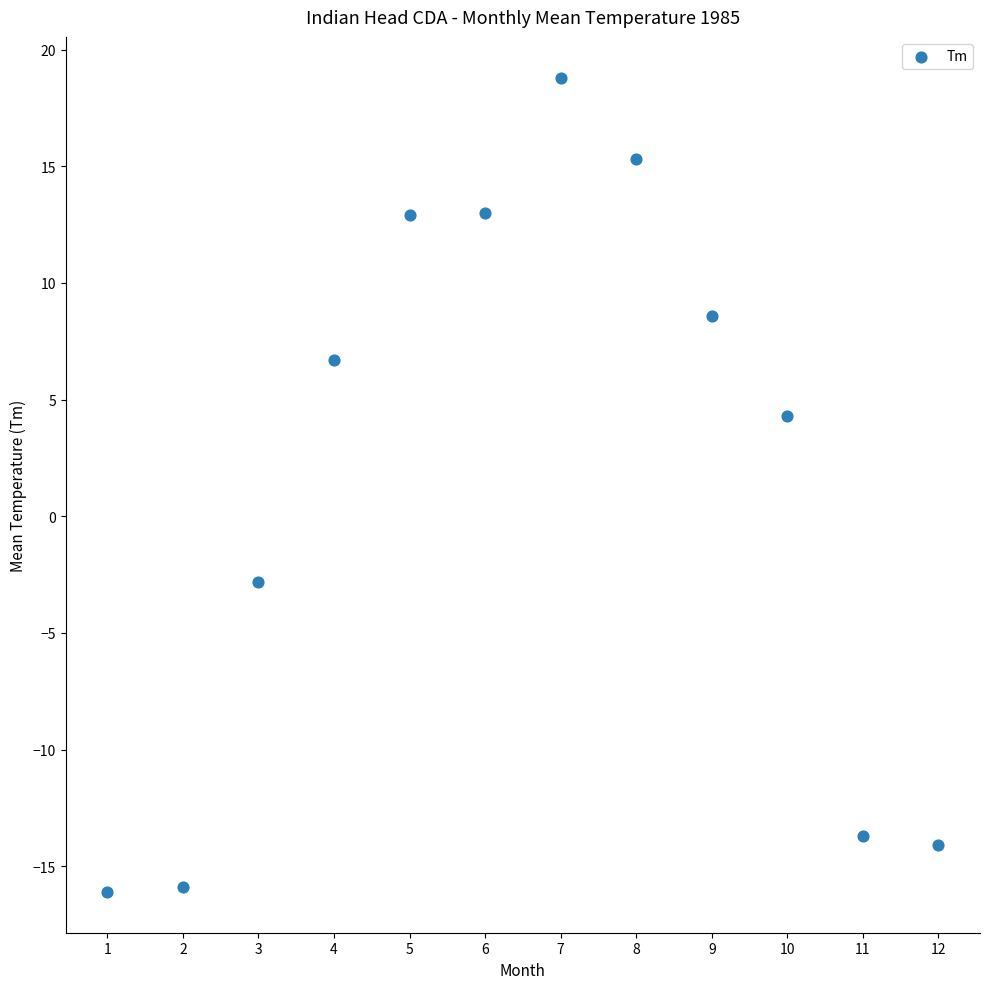

What Y value in the scatter plot is closest to 1?

4.3